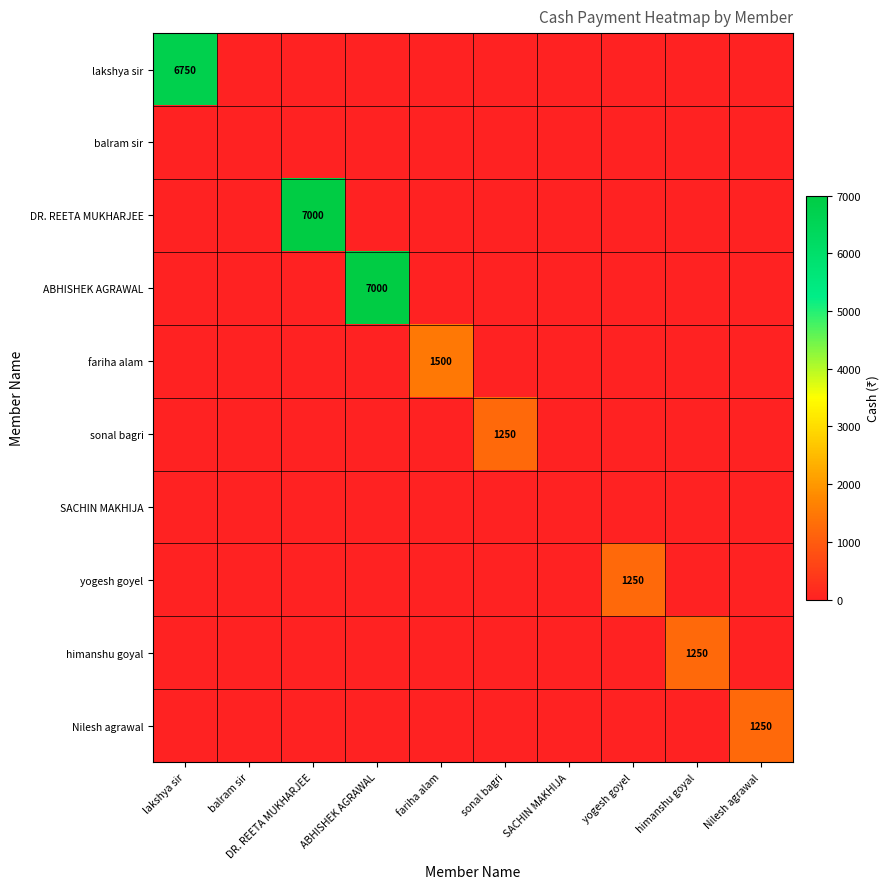

Is it true that lakshya sir equals 10158 at lakshya sir?

False